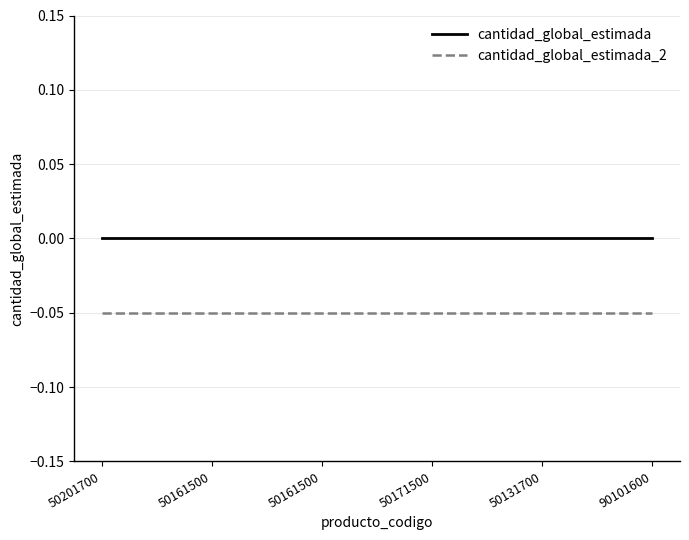

Where is cantidad_global_estimada nearest to the value 0?

50201700